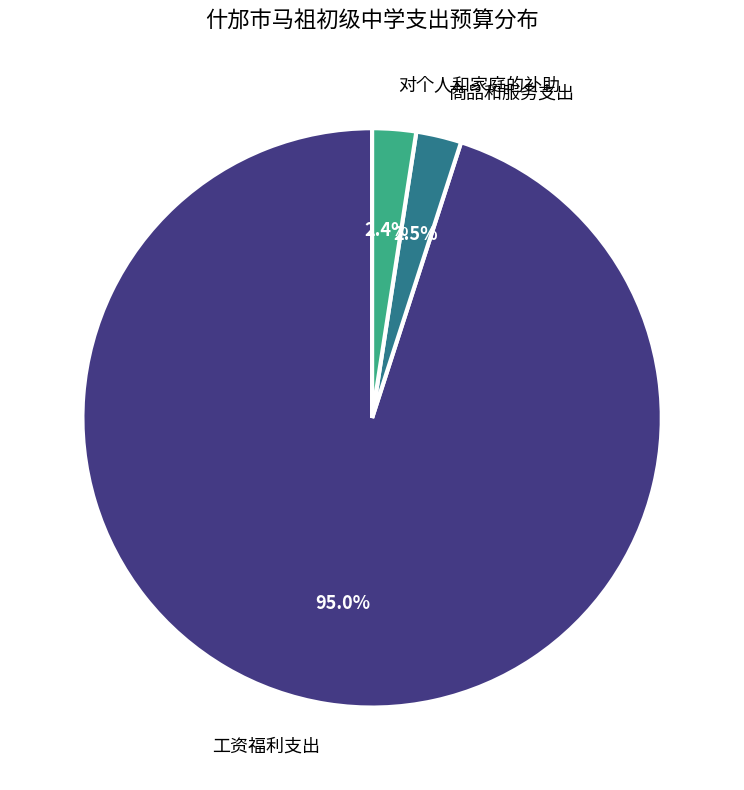

Is there a majority slice in this chart?

Yes